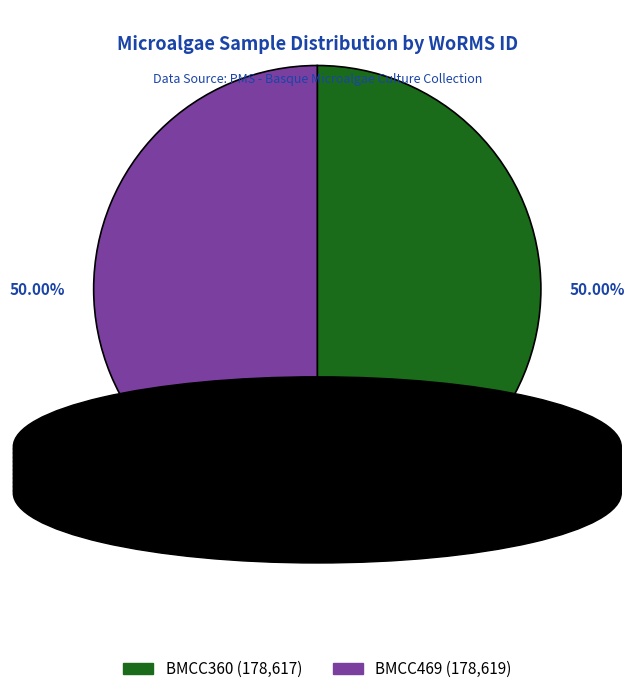

What is the ratio of the value at BMCC360 to the value at BMCC469?

1.0